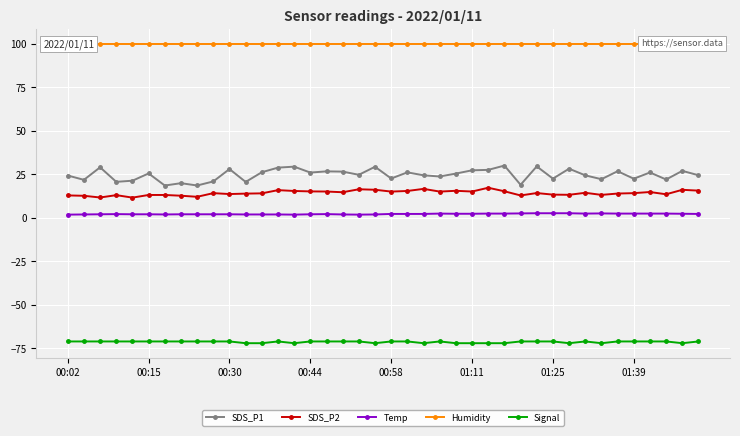

What is the lowest value of the SDS_P1 series?

18.6